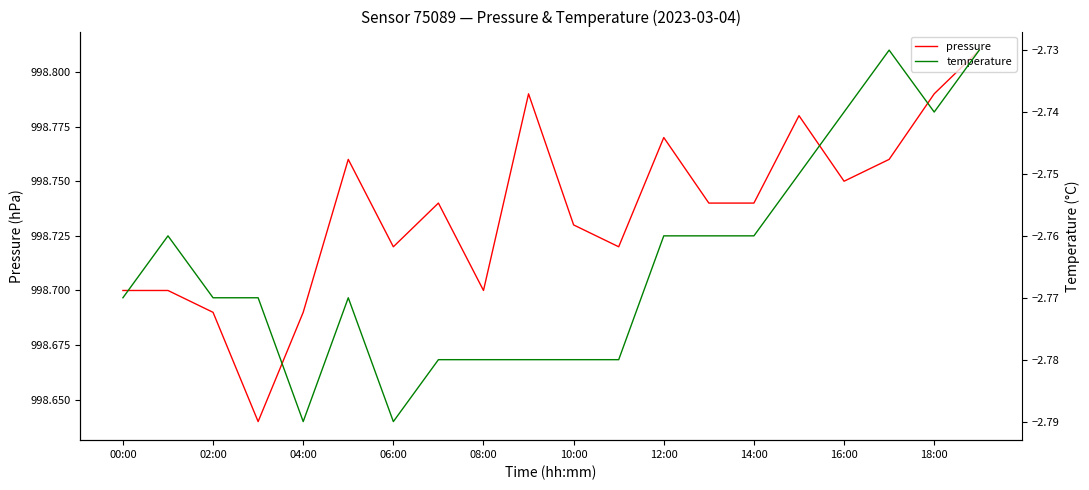

True or false: pressure has a value of 998.7 at 08:00.

True